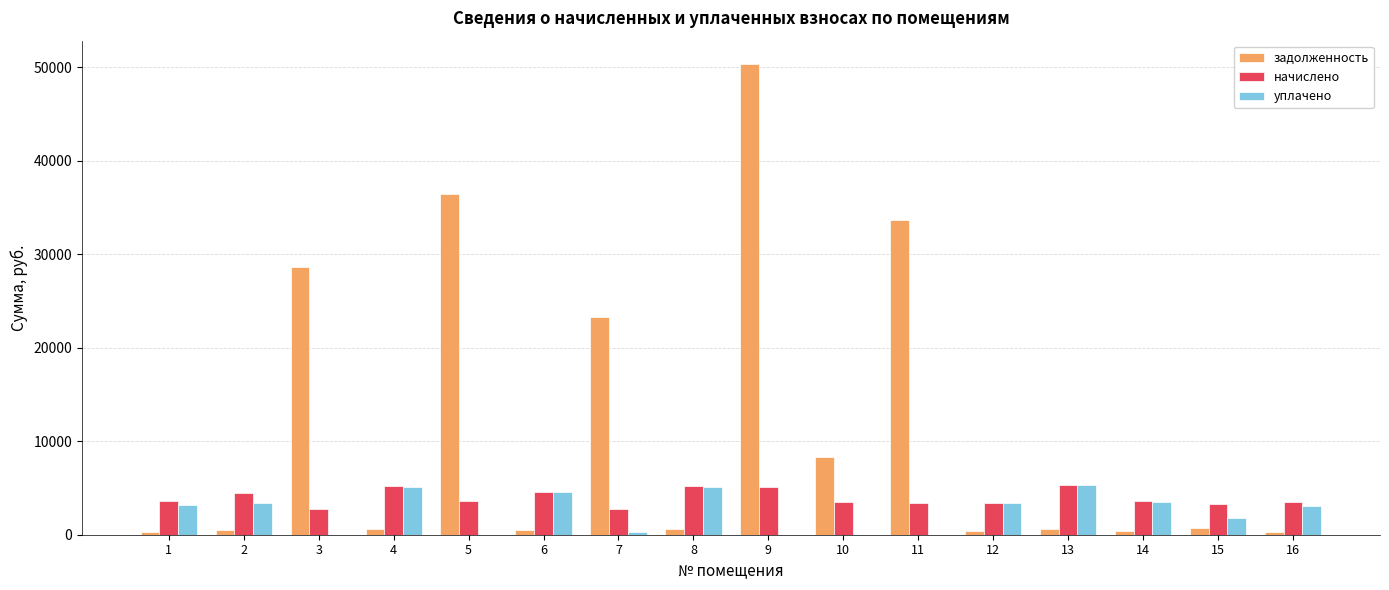

What is the sum of all начислено values?

63104.9